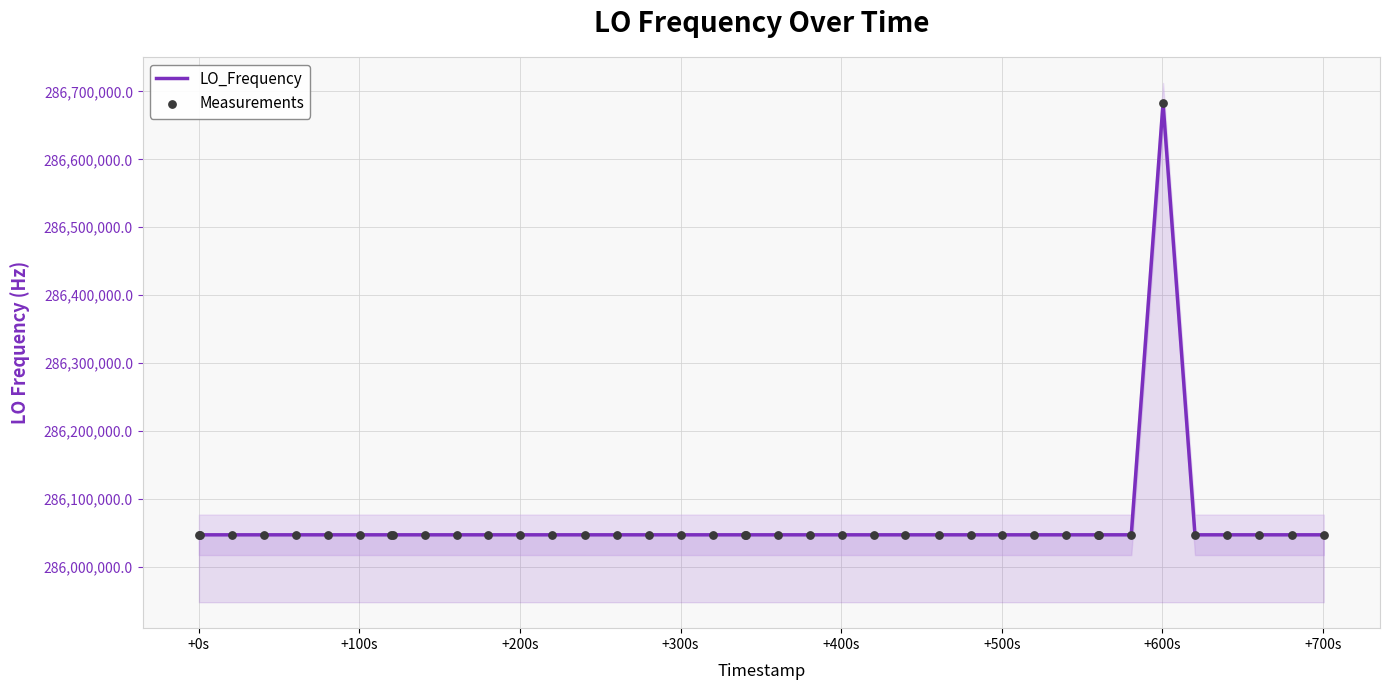

What is the minimum value for LO_Frequency?

286046995.1